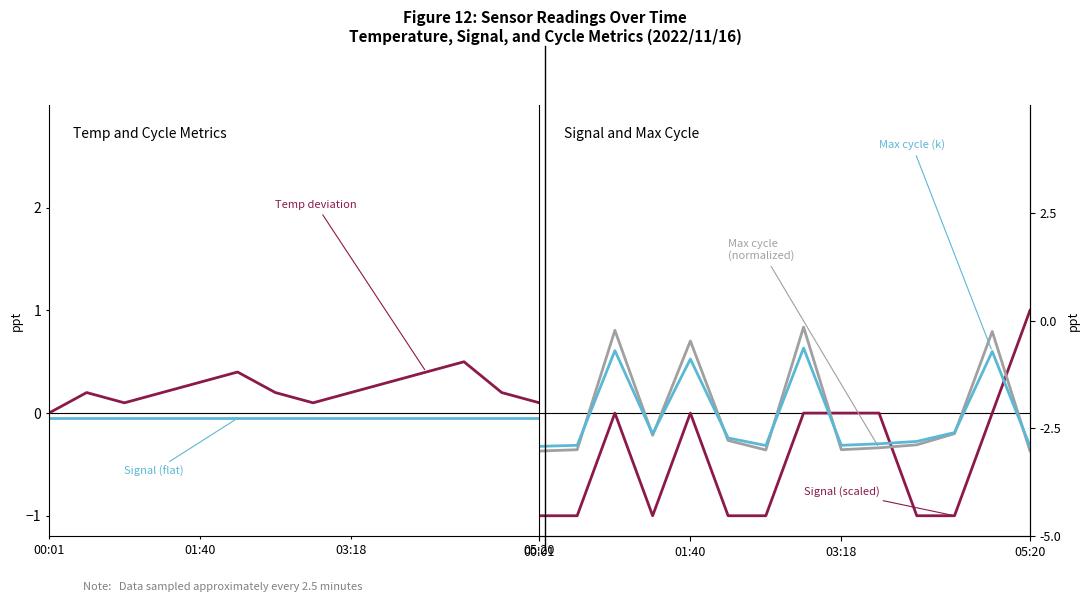

At which label does Temp (deviation) reach its minimum?

00:01